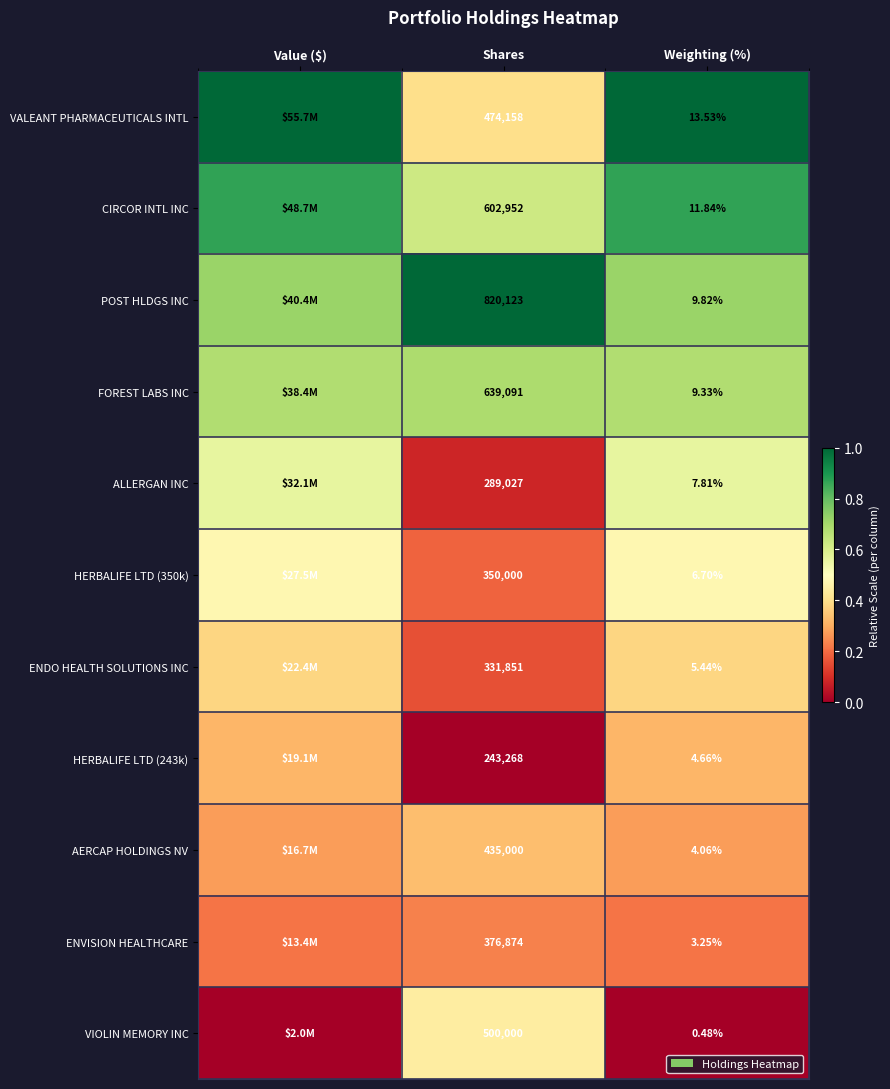

Between Shares and Weighting (%), which series saw the biggest shift?

POST HLDGS INC